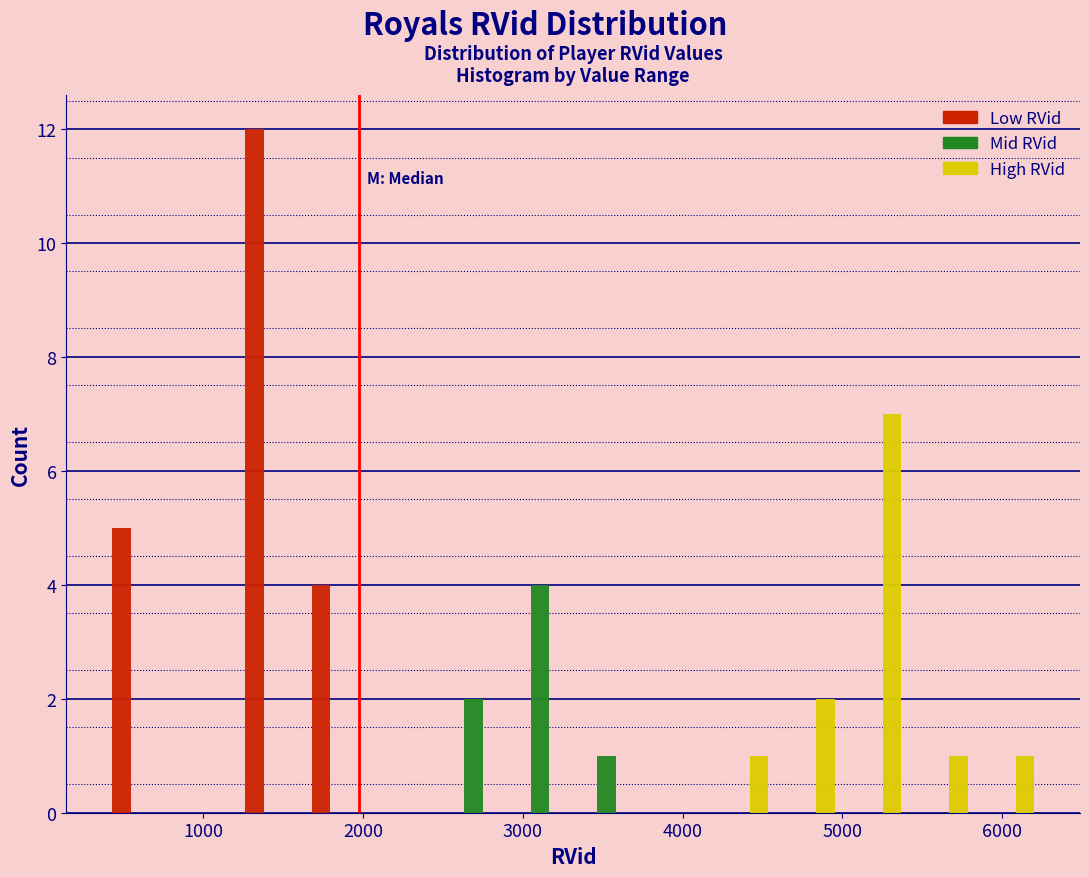

What is the height of the Mid RVid bar covering 2900 to 3300 on the x-axis? Neither the bar edges nor the heights are printed on the chart, so give them approximately, as read against the axes.

4